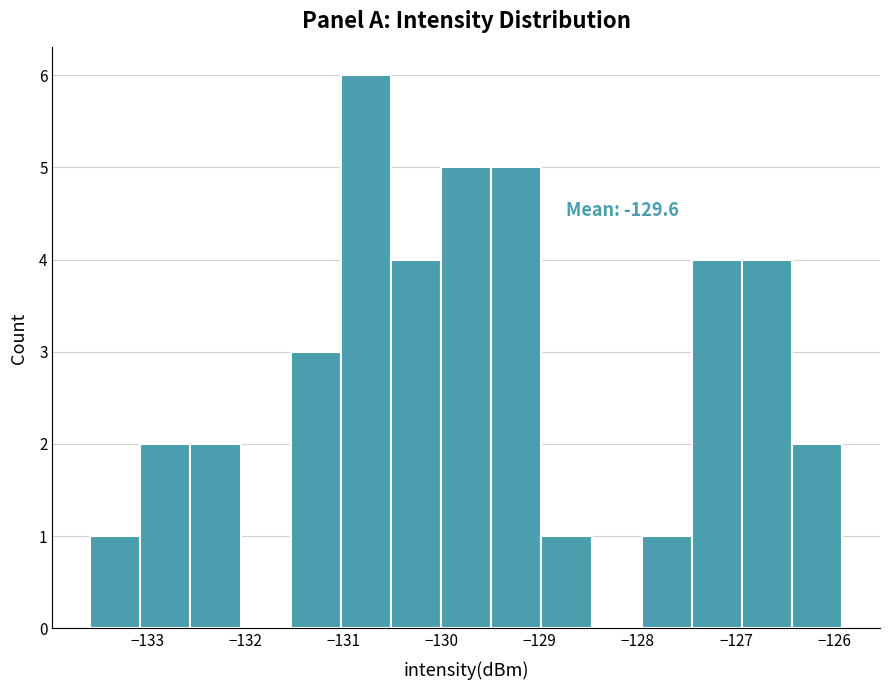

Which range on the x-axis has the tallest bar?

-131.0 to -130.5